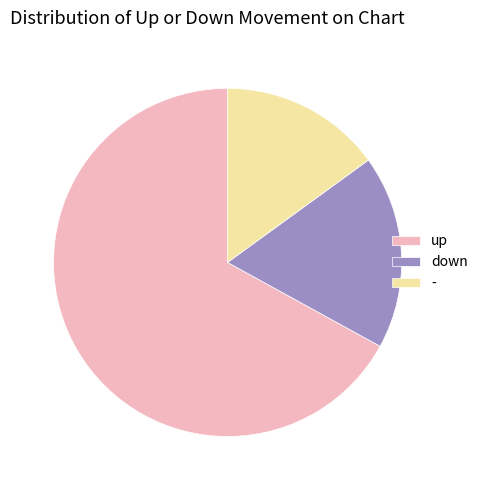

Does up account for over 50% of the chart?

Yes